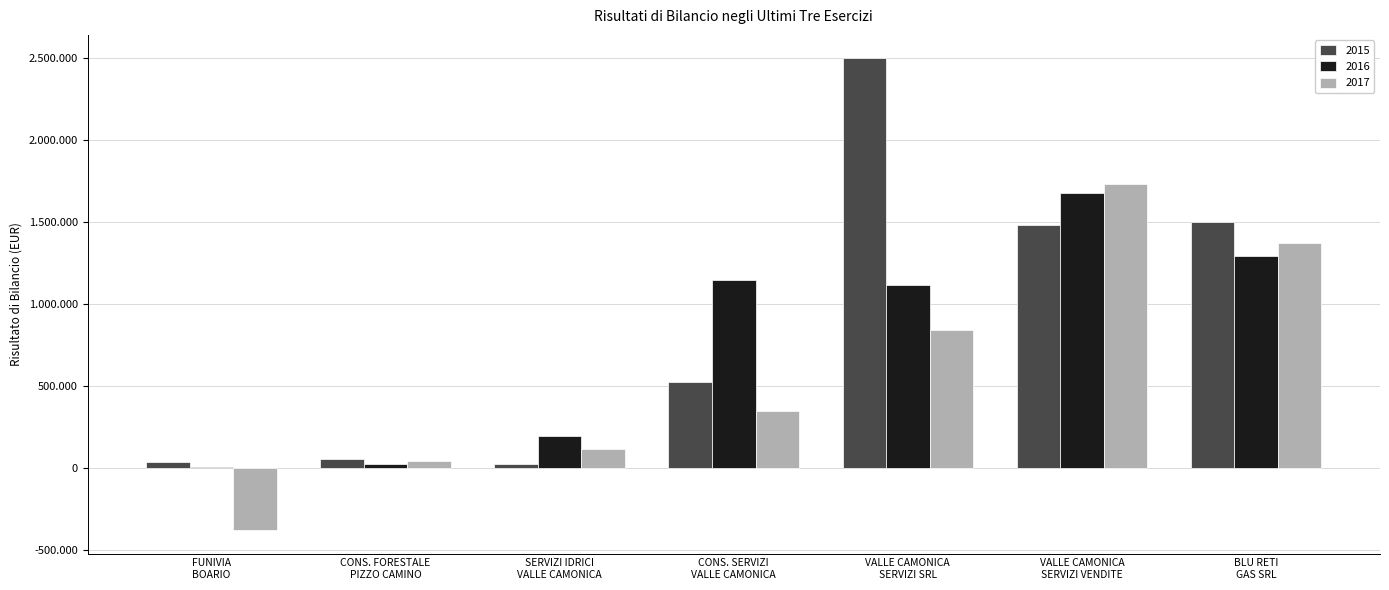

Does the chart contain stacked bars?

No